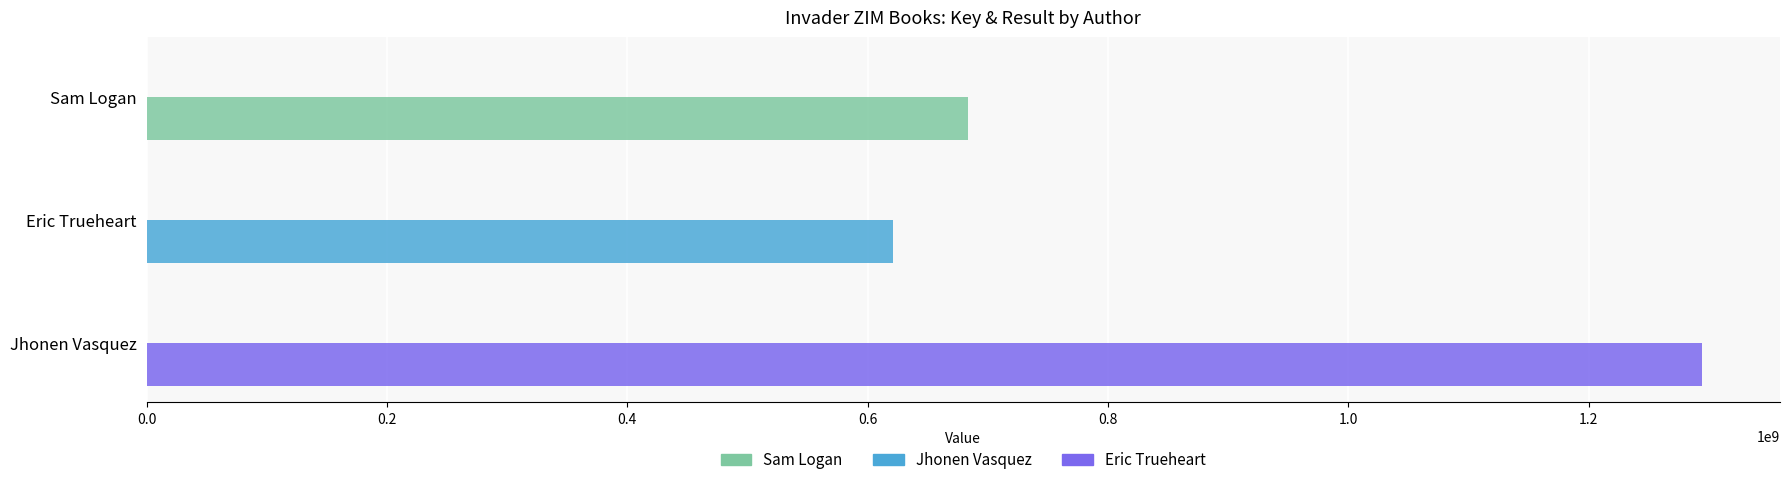

How many data points does each series have?

3